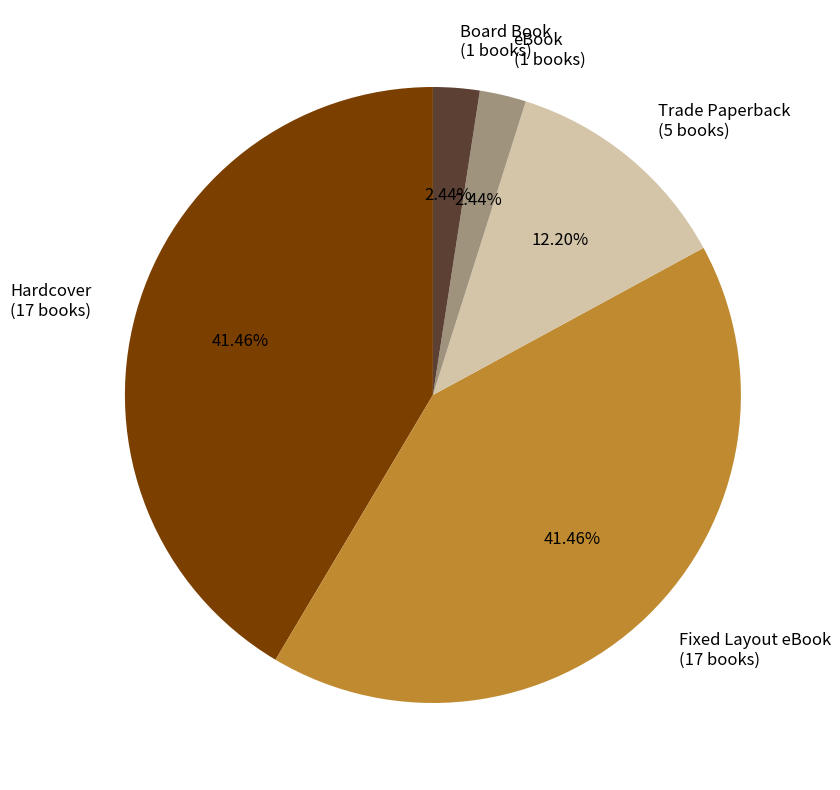

To the nearest percent, what portion does Hardcover represent?

41%